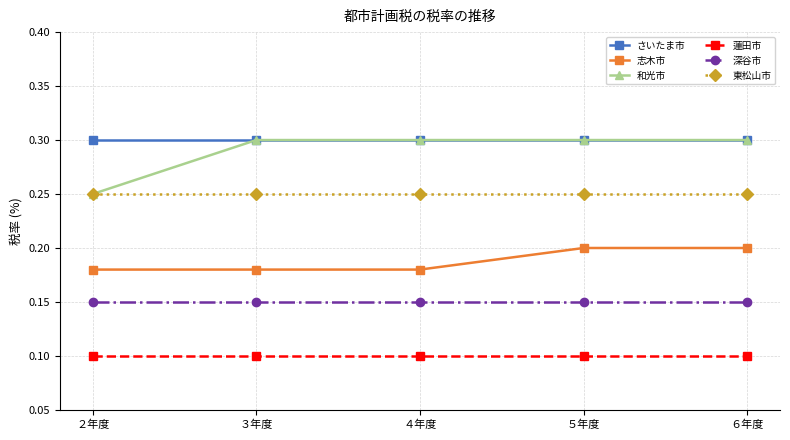

Which series has the widest spread of values?

和光市